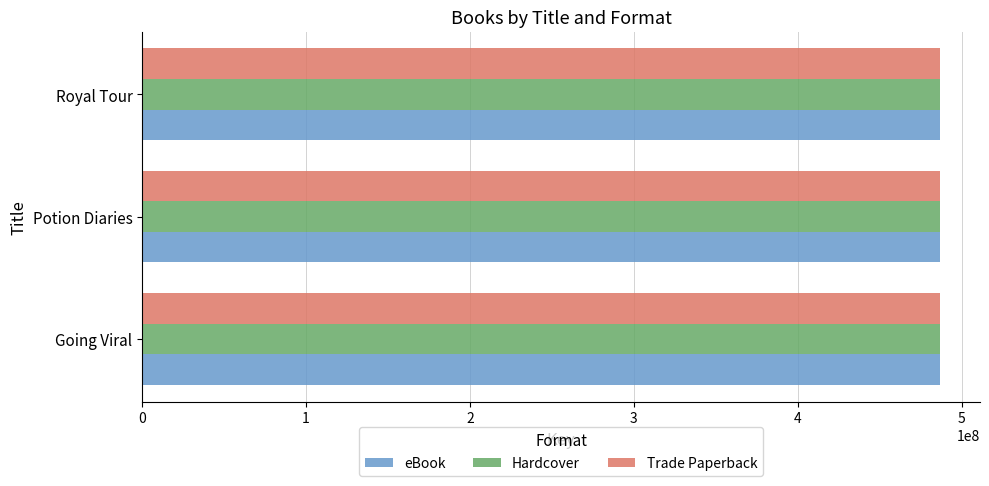

What is the average value of the Trade Paperback series?

486934814